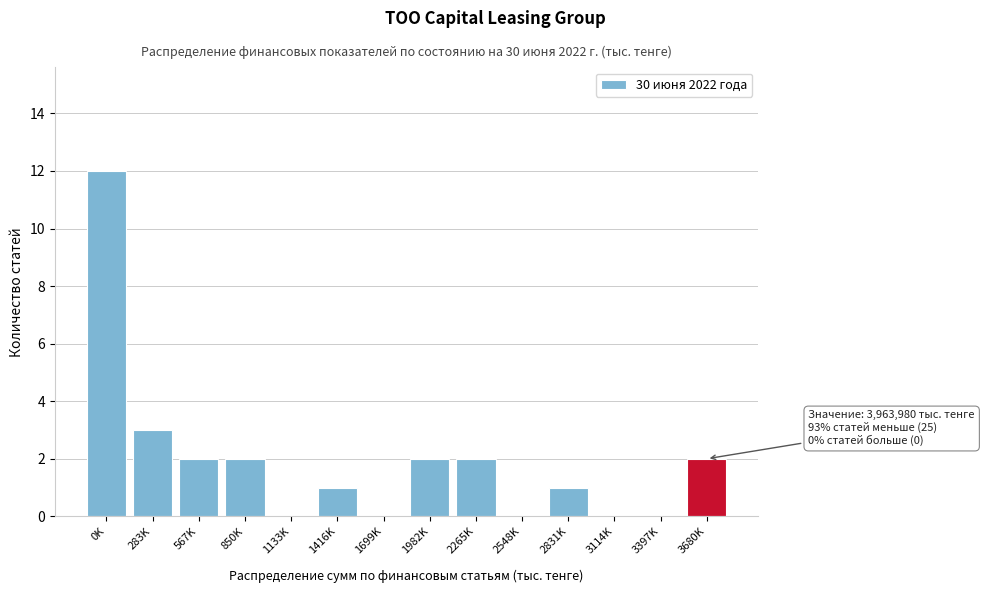

Reading left to right, what are all the values shown in this chart?

0K=12	283K=3	567K=2	850K=2	1133K=0	1416K=1	1699K=0	1982K=2	2265K=2	2548K=0	2831K=1	3114K=0	3397K=0	3680K=2